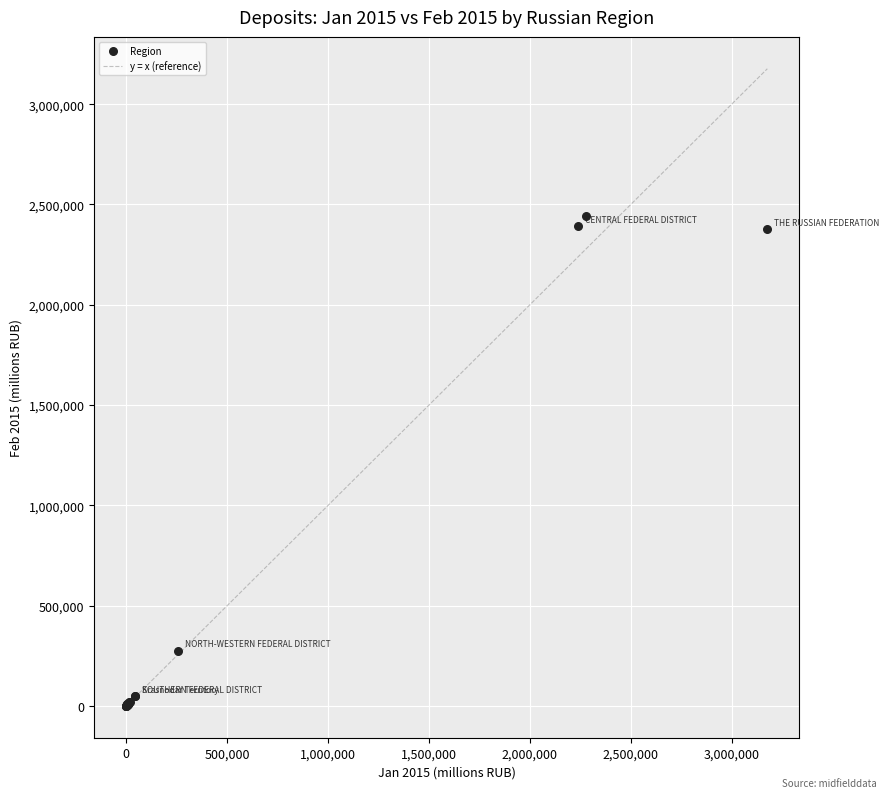

What Y value in the scatter plot is closest to 1221125?

275782